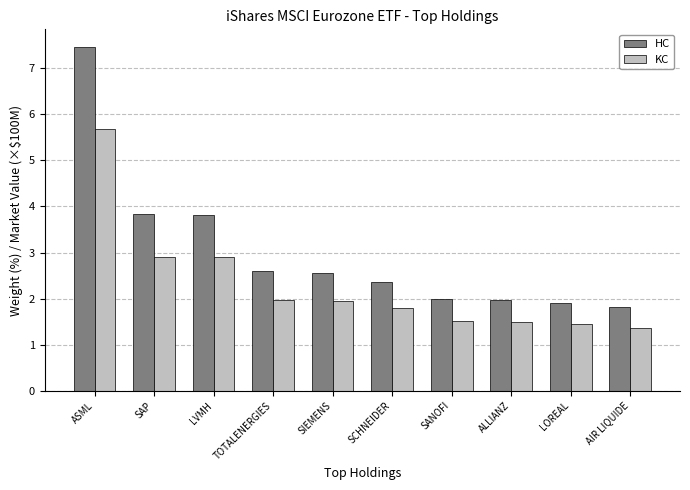

Read the HC value at SAP.

3.8